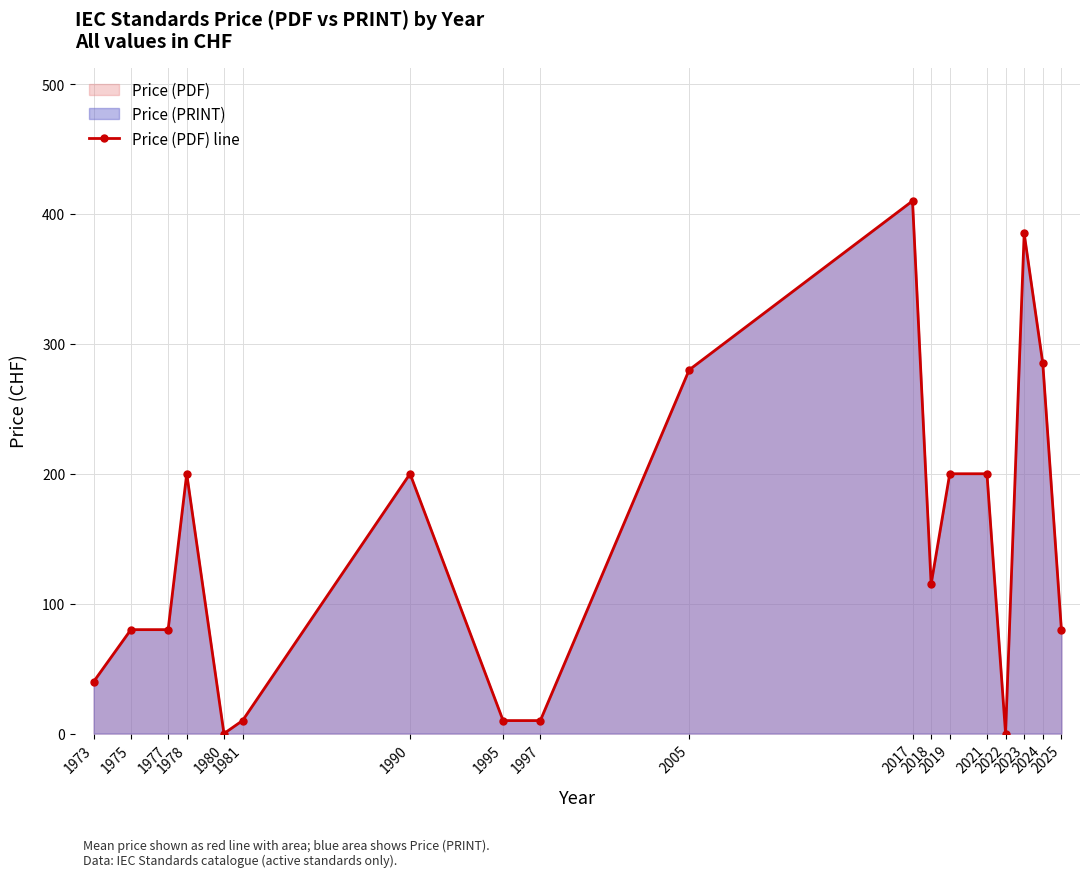

What is the change in value from 2018 to 2021?

+85